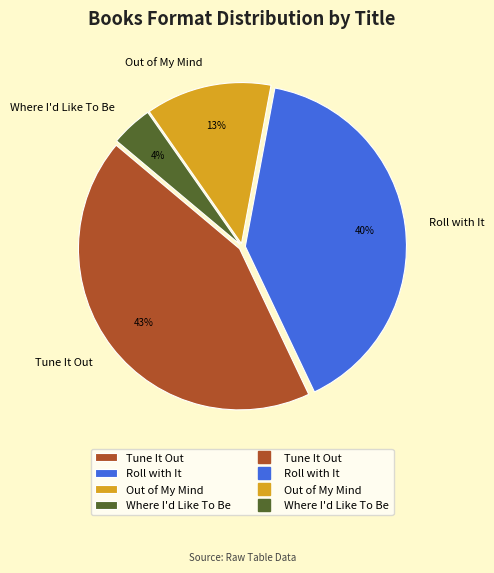

What is the smallest slice in the pie chart?

Where I'd Like To Be